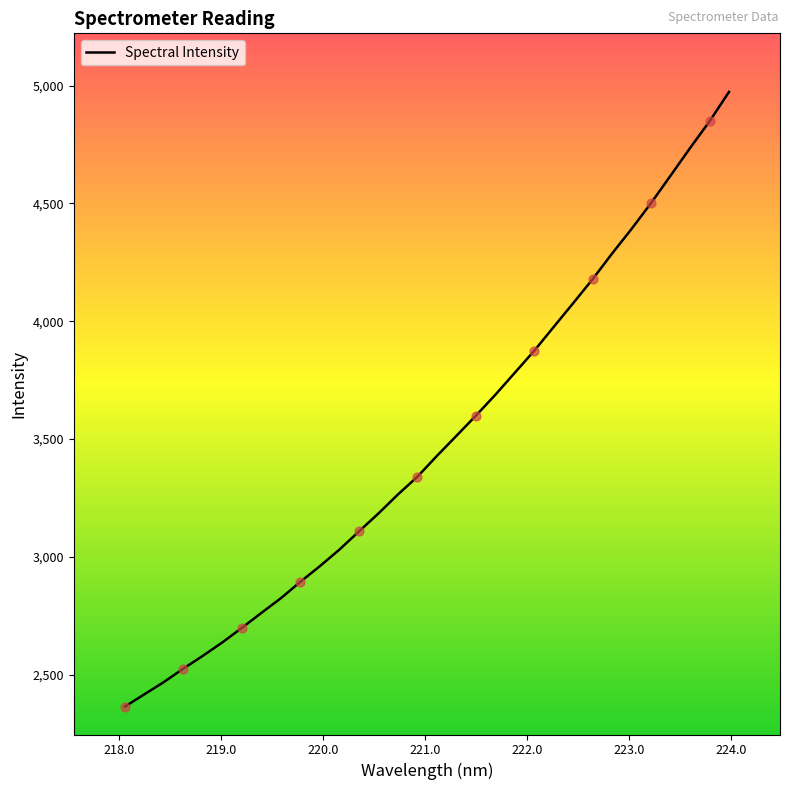

What is the maximum value shown in the chart?

4973.3